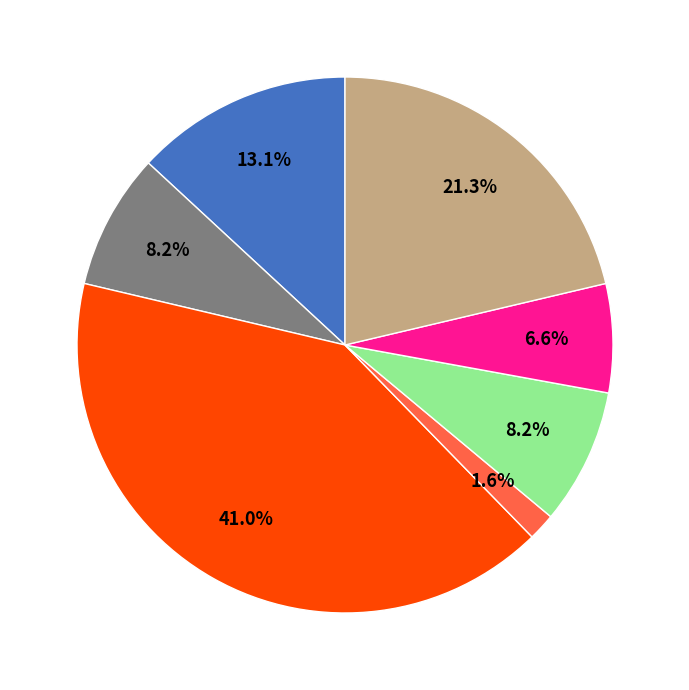

Does any single category account for the majority?

No